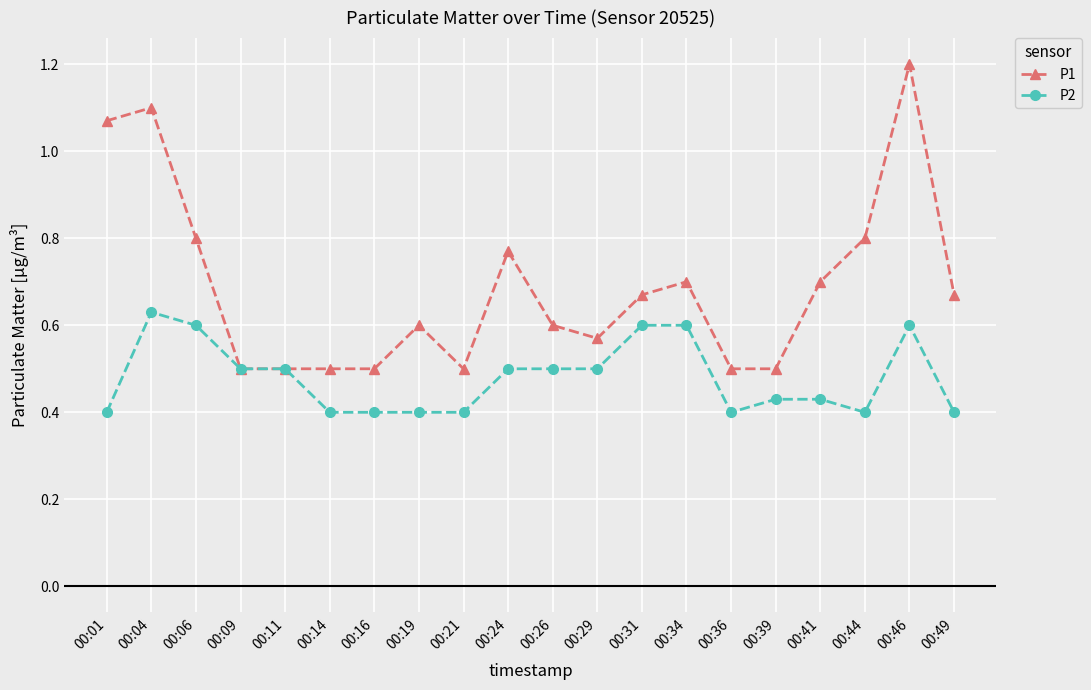

Which series has the largest range (max minus min)?

P1